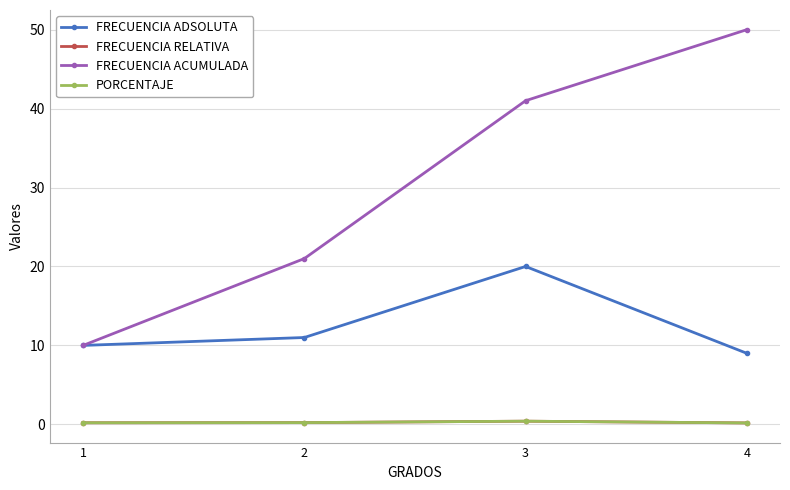

Reading right to left, what are all the values shown in this chart?

FRECUENCIA ADSOLUTA: 4=9.0	3=20.0	2=11.0	1=10.0
FRECUENCIA RELATIVA: 4=0.2	3=0.4	2=0.2	1=0.2
FRECUENCIA ACUMULADA: 4=50.0	3=41.0	2=21.0	1=10.0
PORCENTAJE: 4=0.2	3=0.4	2=0.2	1=0.2